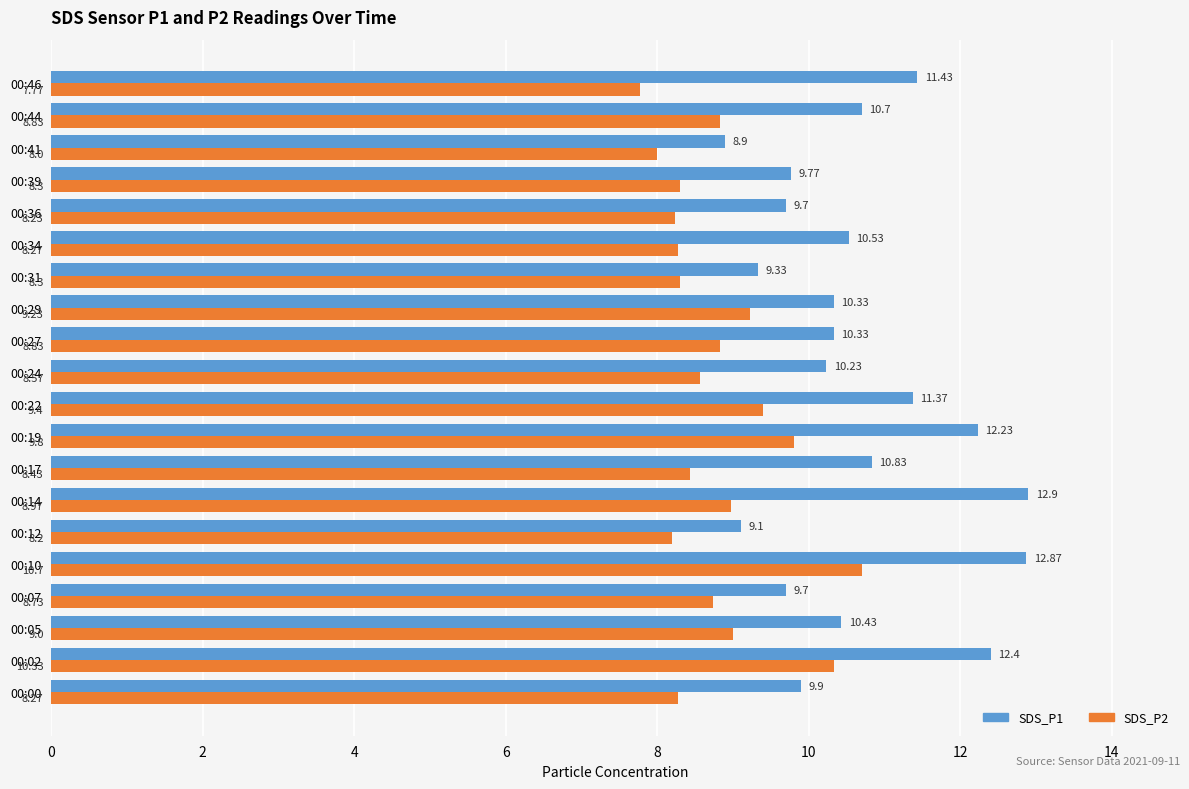

At which category is the sum across all series the highest?

00:10